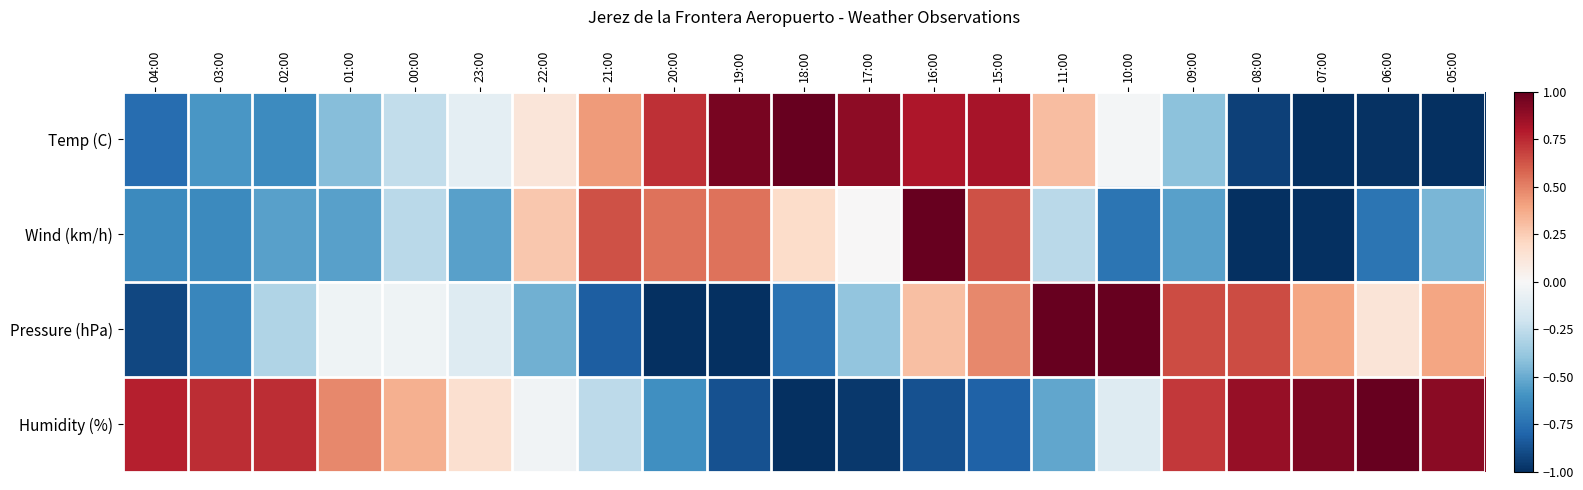

Which label corresponds to the largest value in the chart?

18:00